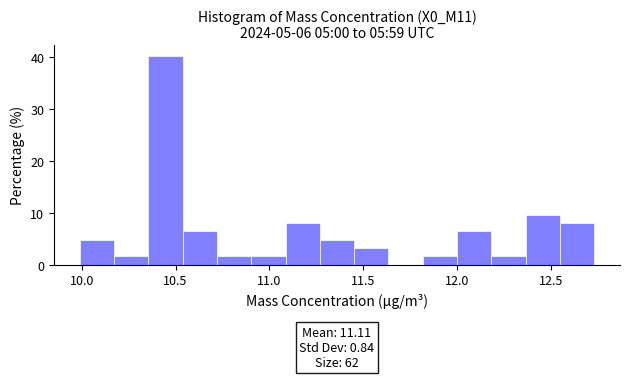

Read against the x-axis, roughly where is the centre of the tallest bar?

10.45